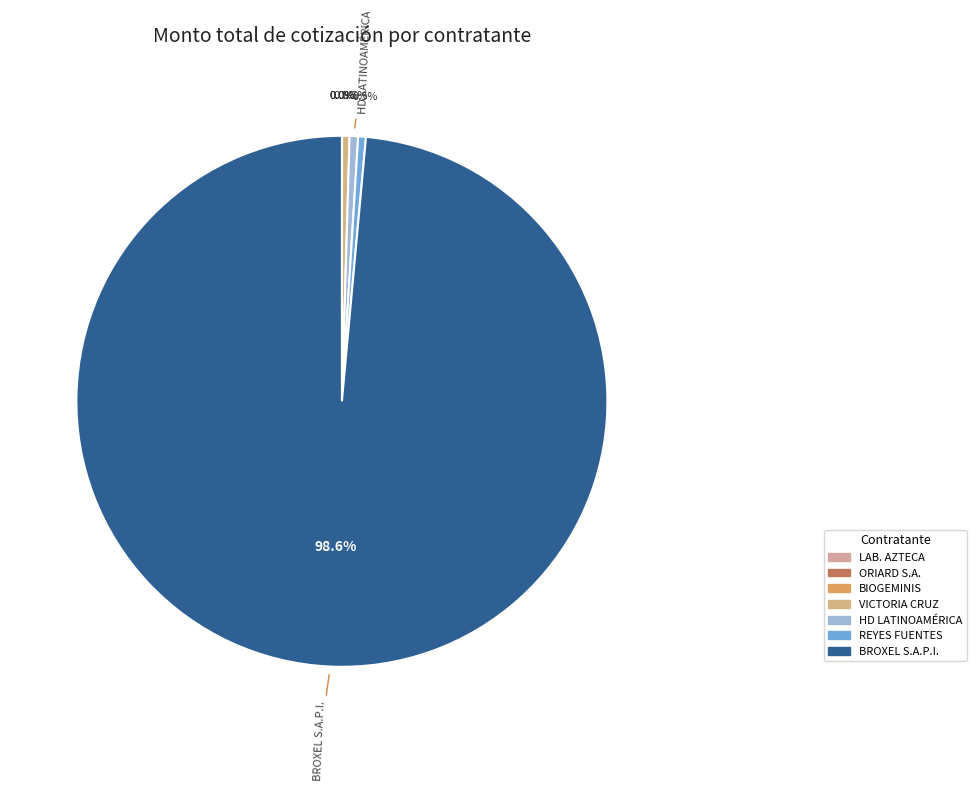

How many segments does this pie chart have?

7